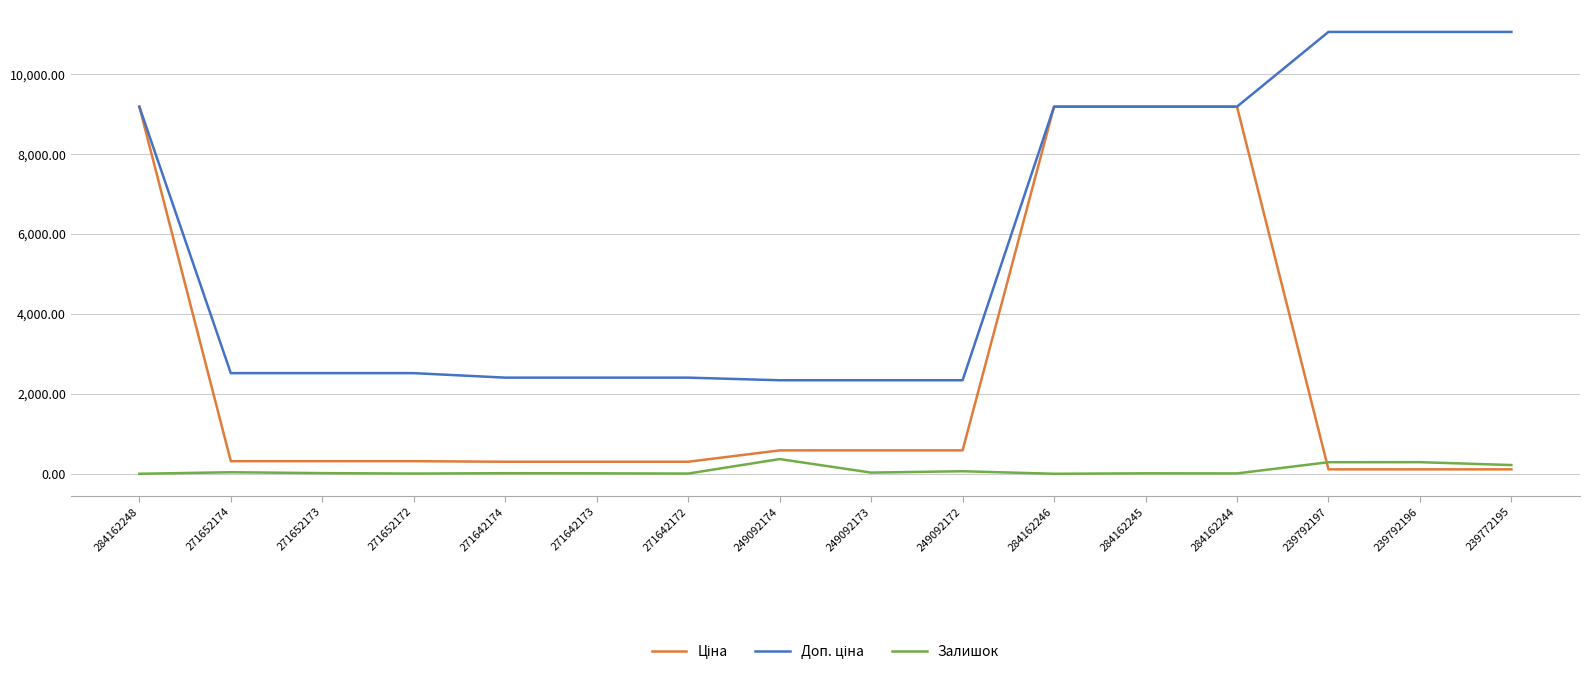

What is the maximum value shown in the chart?

11055.0